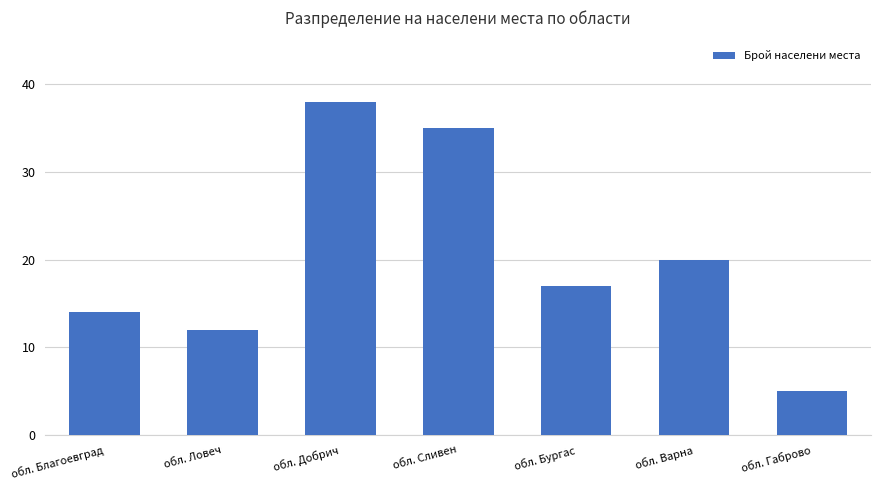

Reading right to left, what are all the values shown in this chart?

5	20	17	35	38	12	14